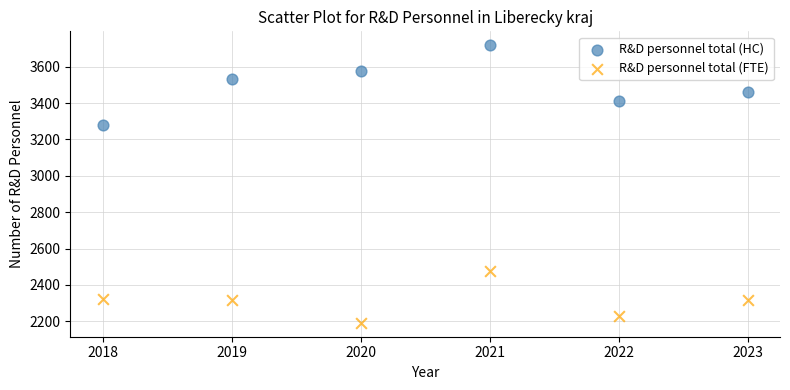

What are all the series names shown in the legend?

R&D personnel total (HC), R&D personnel total (FTE)